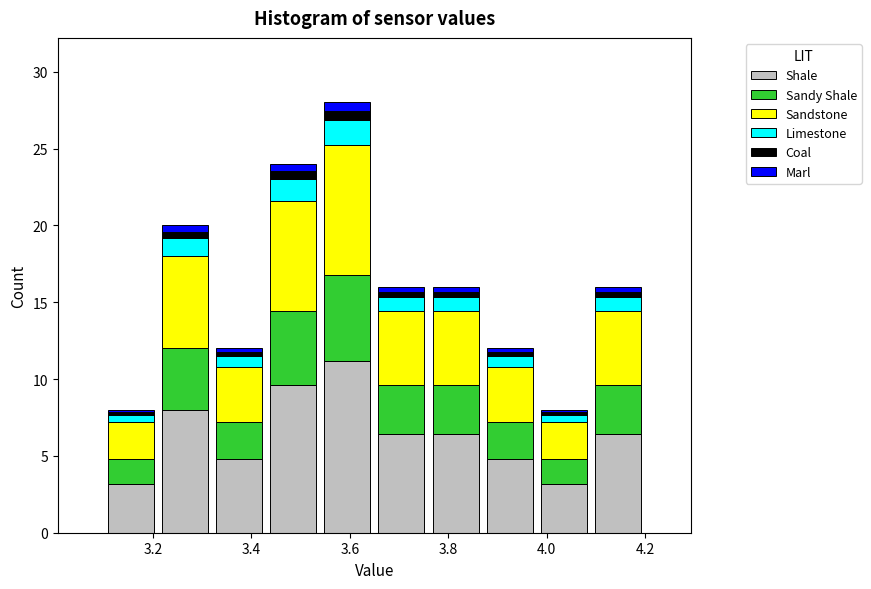

Reading left to right, list every stacked bar in this chart as the range it spans on the x-axis followed by its total height. Neither the bar edges nor the heights are printed on the chart, so give them approximately, as read against the axes.

3.10 to 3.21: 8
3.21 to 3.32: 20
3.32 to 3.43: 12
3.43 to 3.54: 24
3.54 to 3.65: 28
3.65 to 3.76: 16
3.76 to 3.87: 16
3.87 to 3.98: 12
3.98 to 4.09: 8
4.09 to 4.20: 16